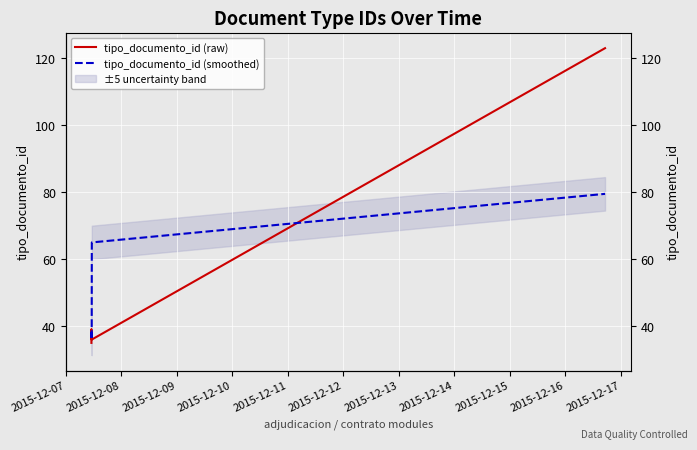

Which series ends up on top after the final intersection of tipo_documento_id (smoothed) and tipo_documento_id (raw)?

tipo_documento_id (raw)